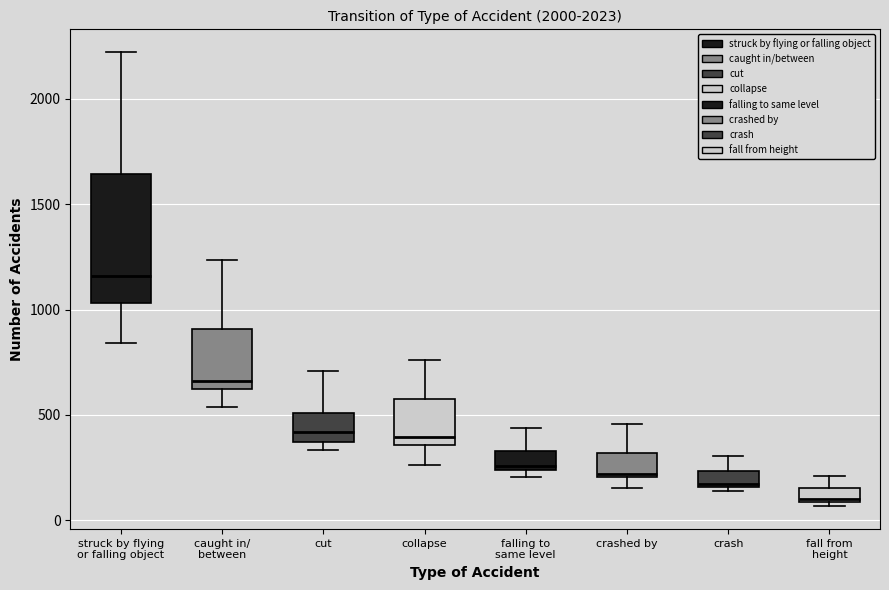

Which box is the tallest, from its lower edge to its upper edge?

struck by flying or falling object